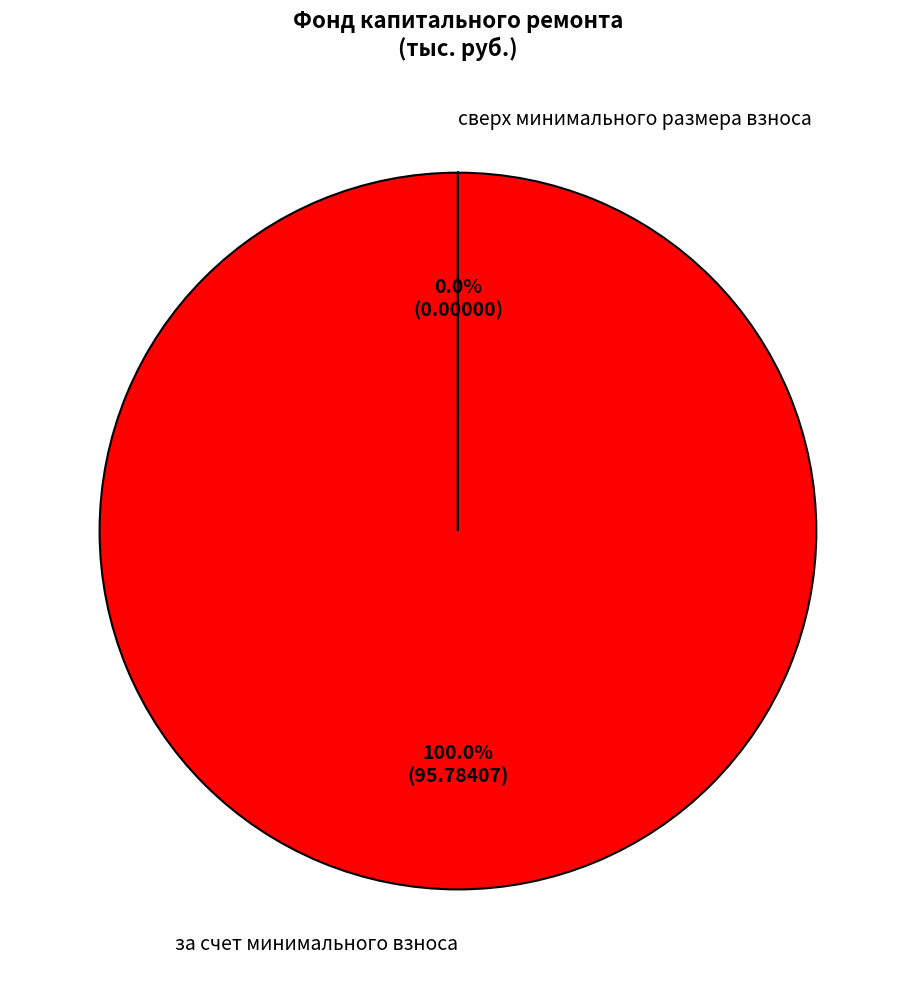

What is the total percentage of сверх минимального размера взноса and за счет минимального взноса?

100.0%